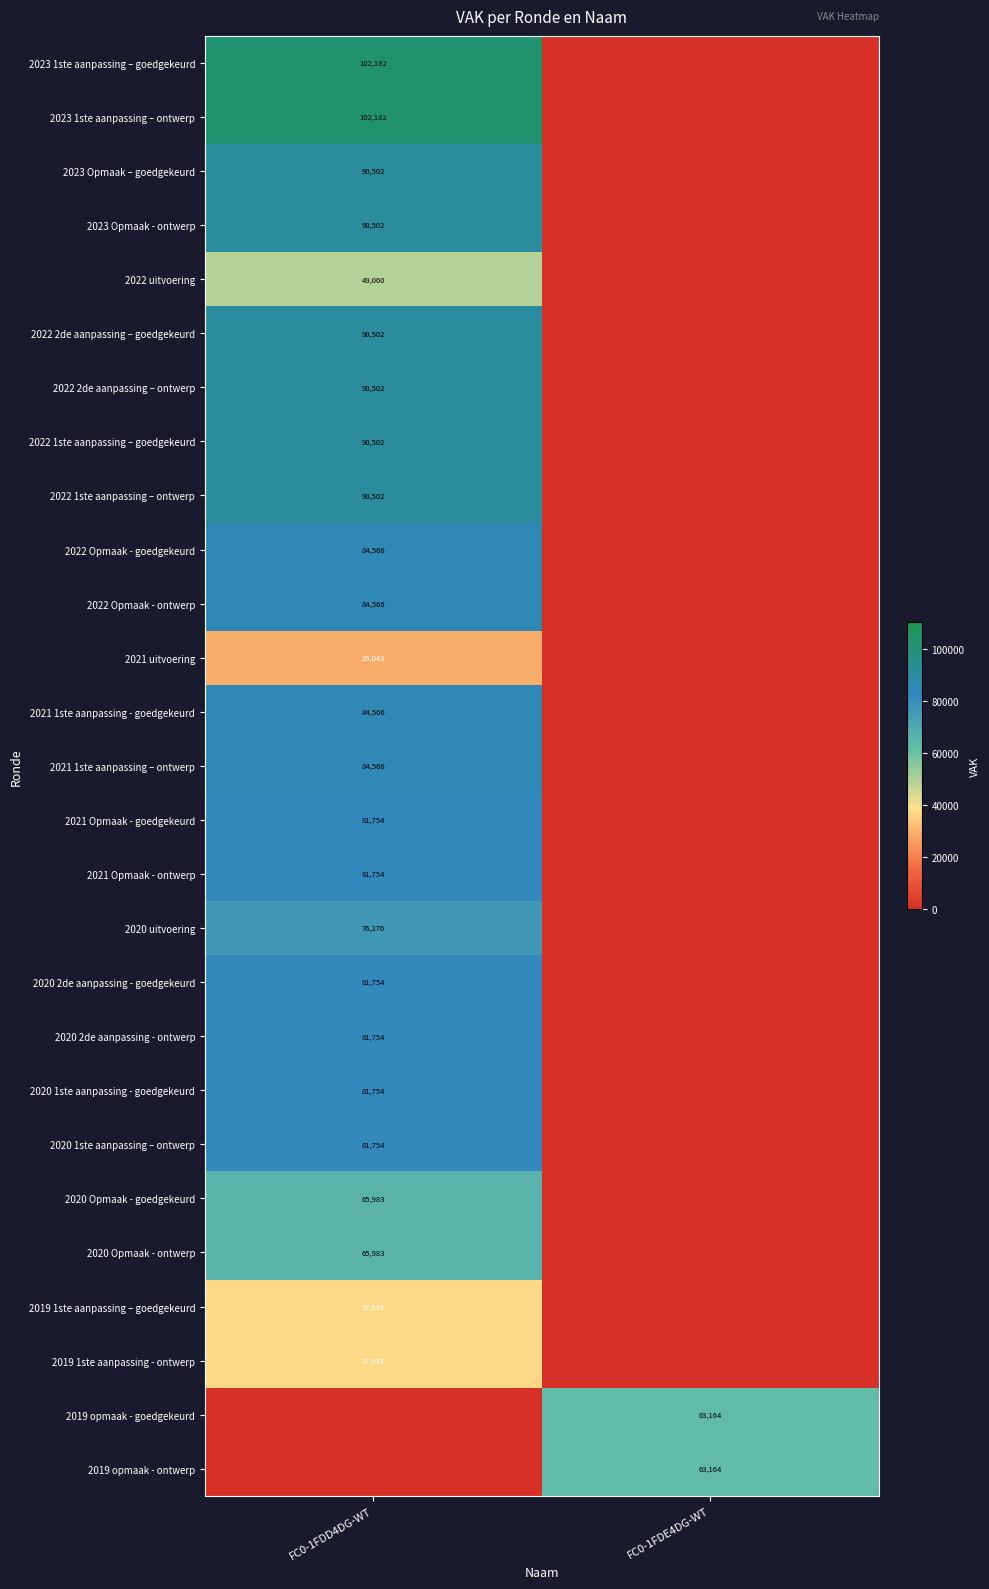

Is the value of 2022 2de aanpassing – goedgekeurd at FC0-1FDD4DG-WT greater than the value of 2023 1ste aanpassing – goedgekeurd at FC0-1FDD4DG-WT?

No